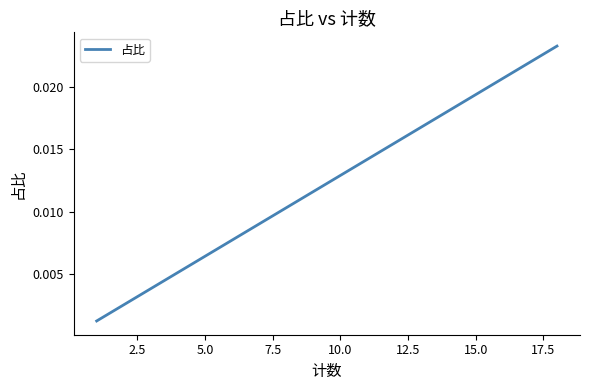

How many series are shown in this chart?

1